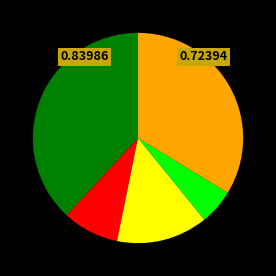

Is there any slice that represents more than half of the pie?

No